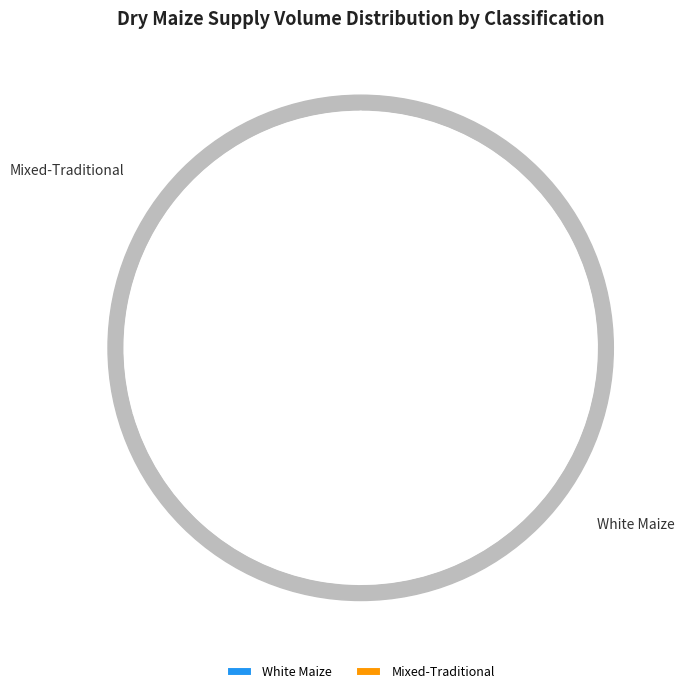

What is the largest slice in the pie chart?

White Maize (Mulot)